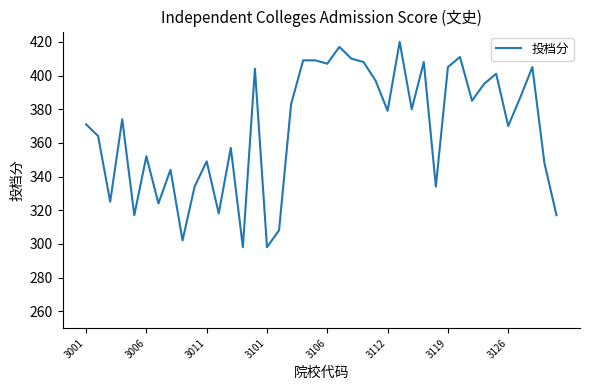

What is the maximum value shown in the chart?

420.1